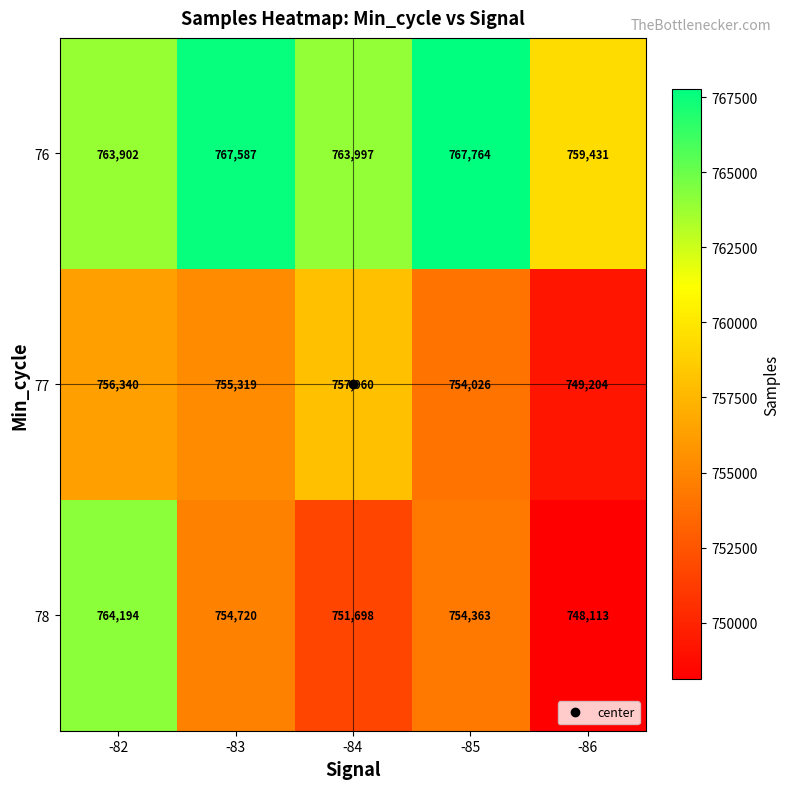

What is the difference between the maximum and second lowest values in the 76 series?

3862